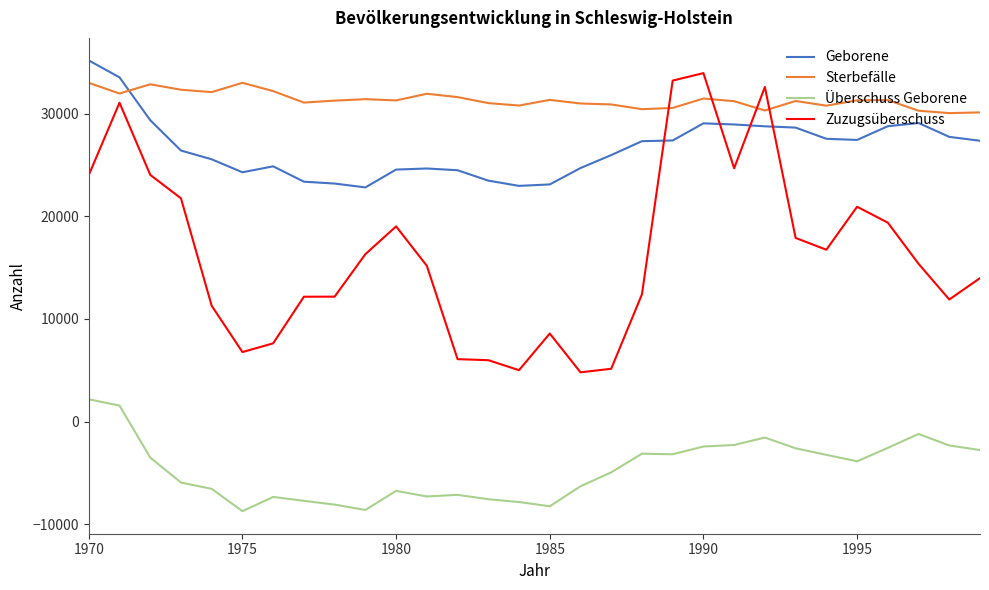

What is the difference between the maximum and minimum values in the Zuzugsüberschuss series?

29129